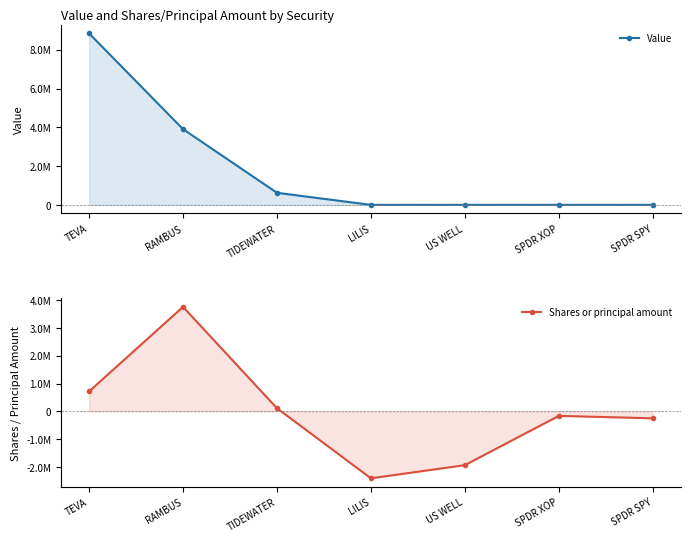

What is the sum of all Shares or principal amount values?

-168965